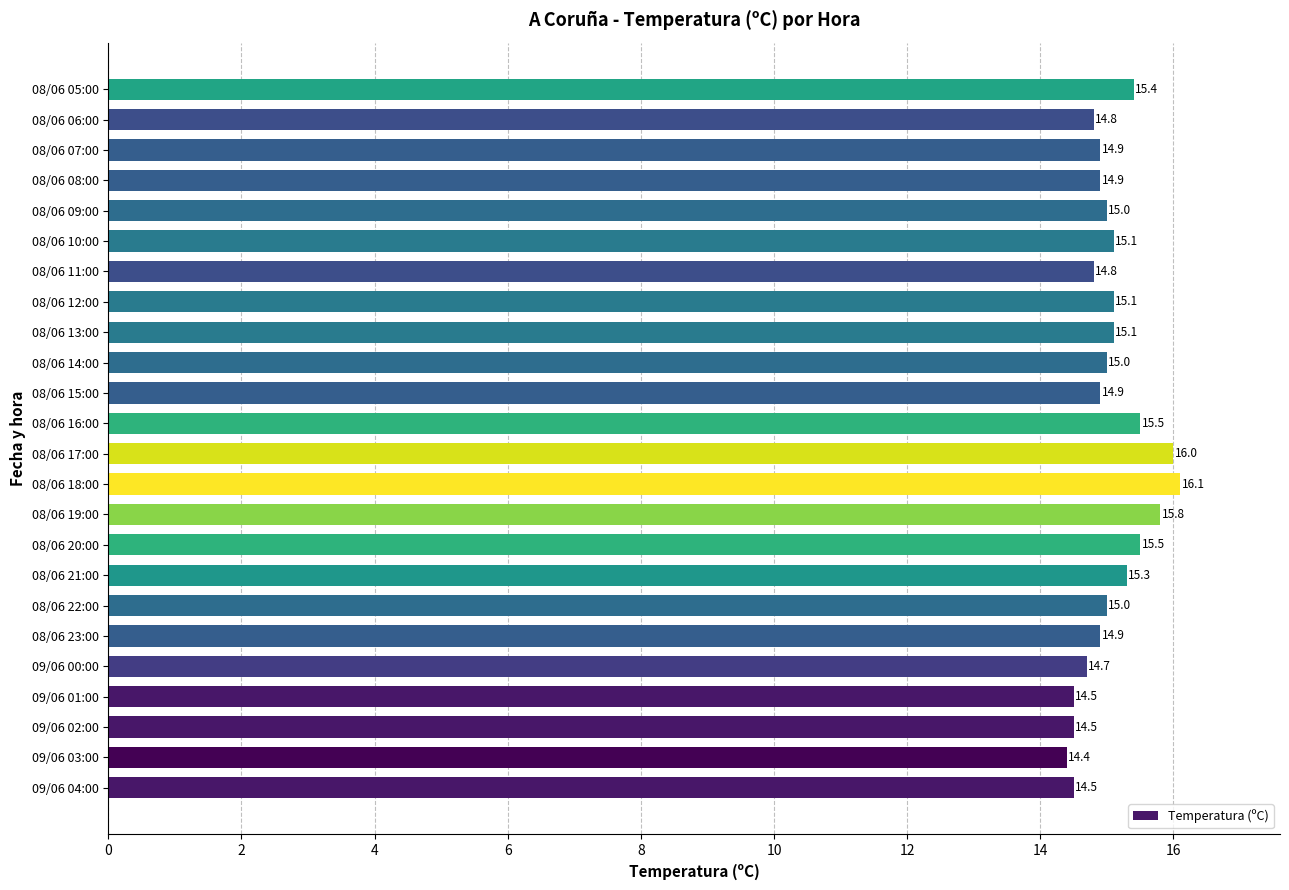

What is the sum of all values?

361.7